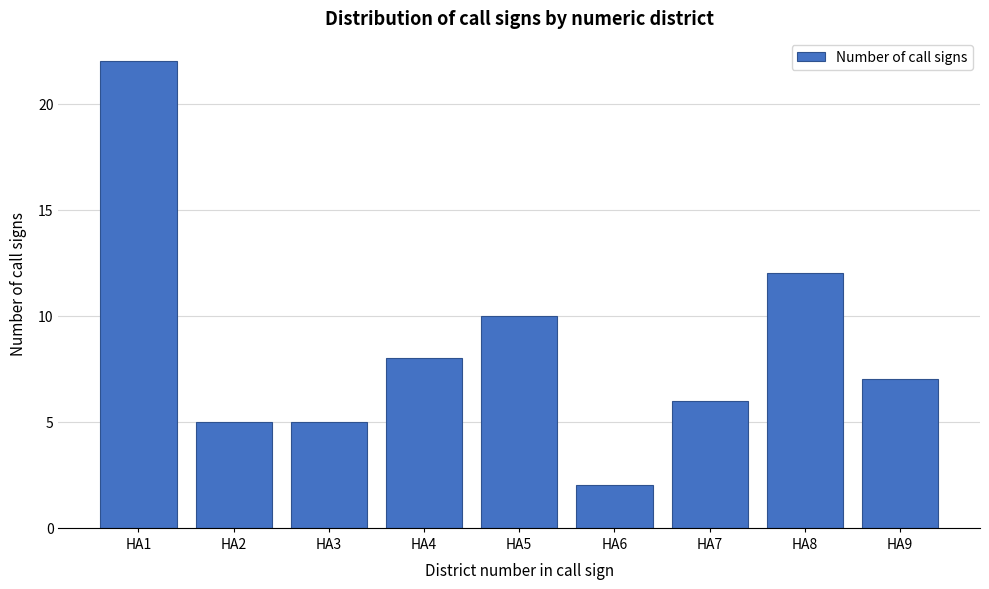

Reading left to right, transcribe all the data shown in this chart.

22	5	5	8	10	2	6	12	7